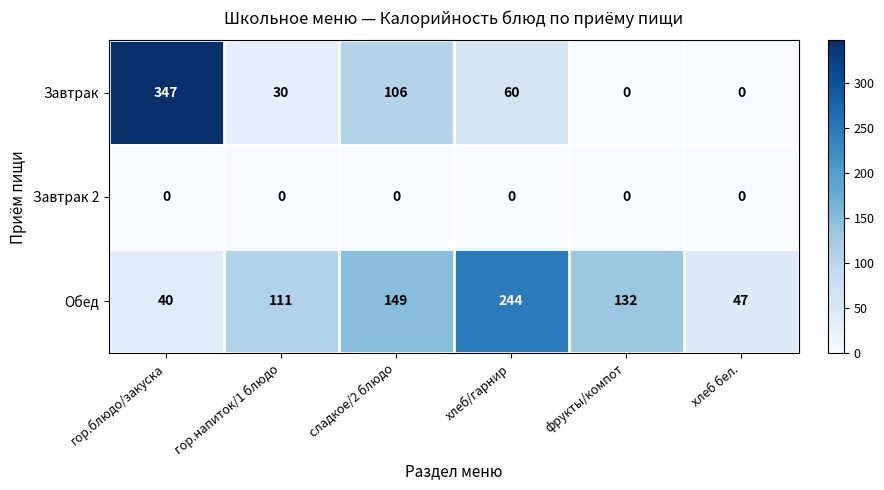

What is the total value across all series at хлеб бел.?

47